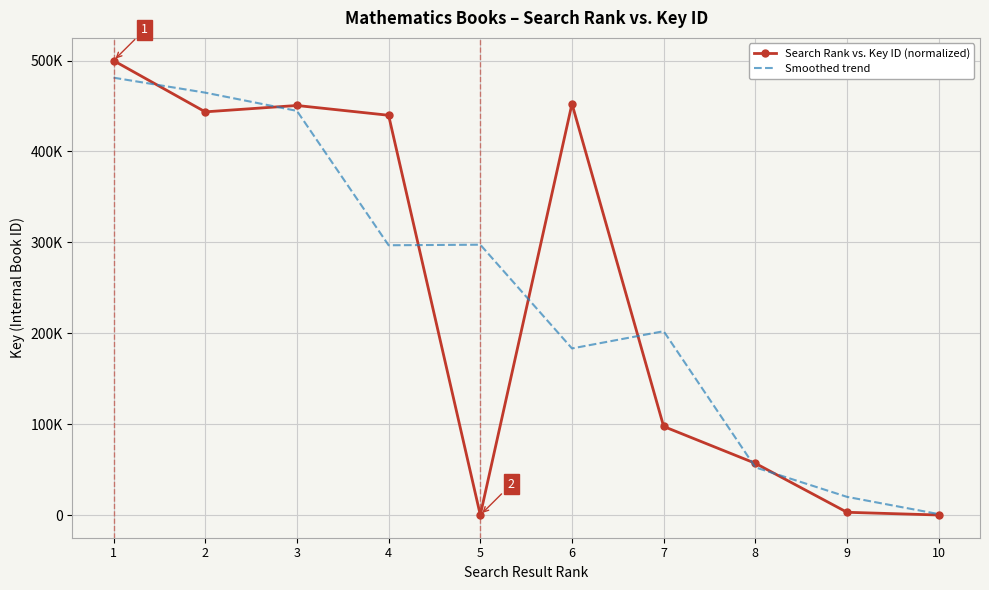

Between which two adjacent categories do Search Rank vs. Key ID (normalized) and Smoothed trend first intersect?

1 and 2